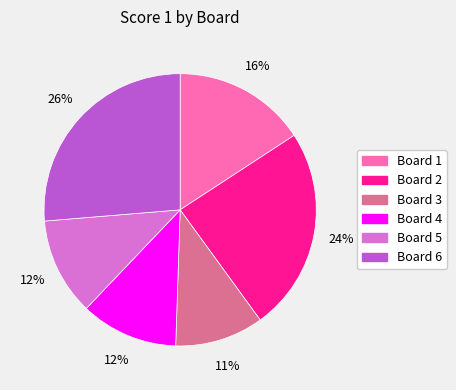

Between Board 1 and Board 3, which is larger?

Board 1